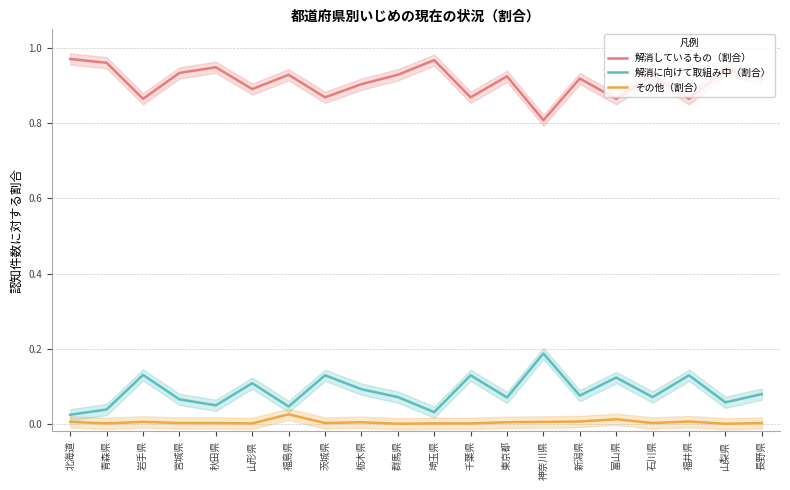

What is the difference between the 解消しているもの（割合） values at 神奈川県 and 新潟県?

0.1